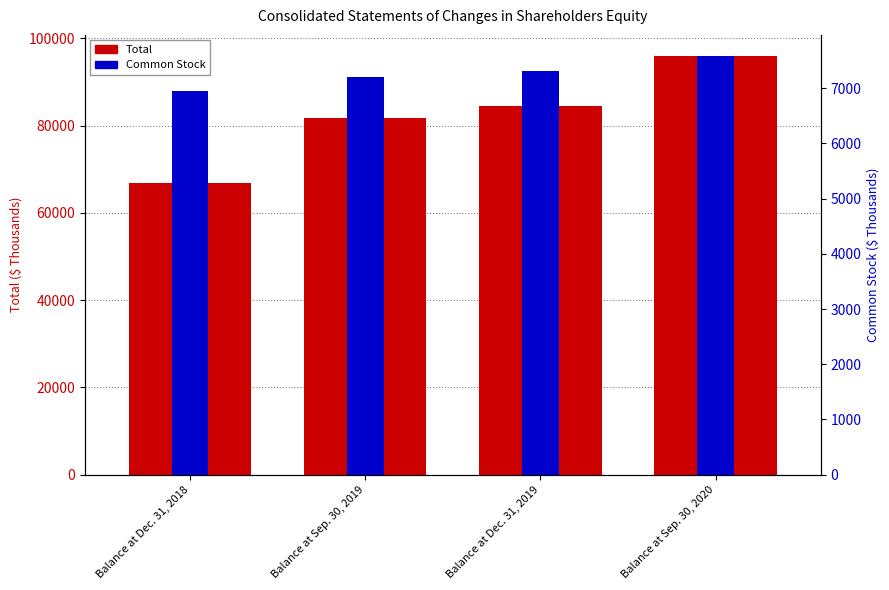

At Balance at Sep. 30, 2019, list the series in order from smallest to largest.

Common Stock, Total